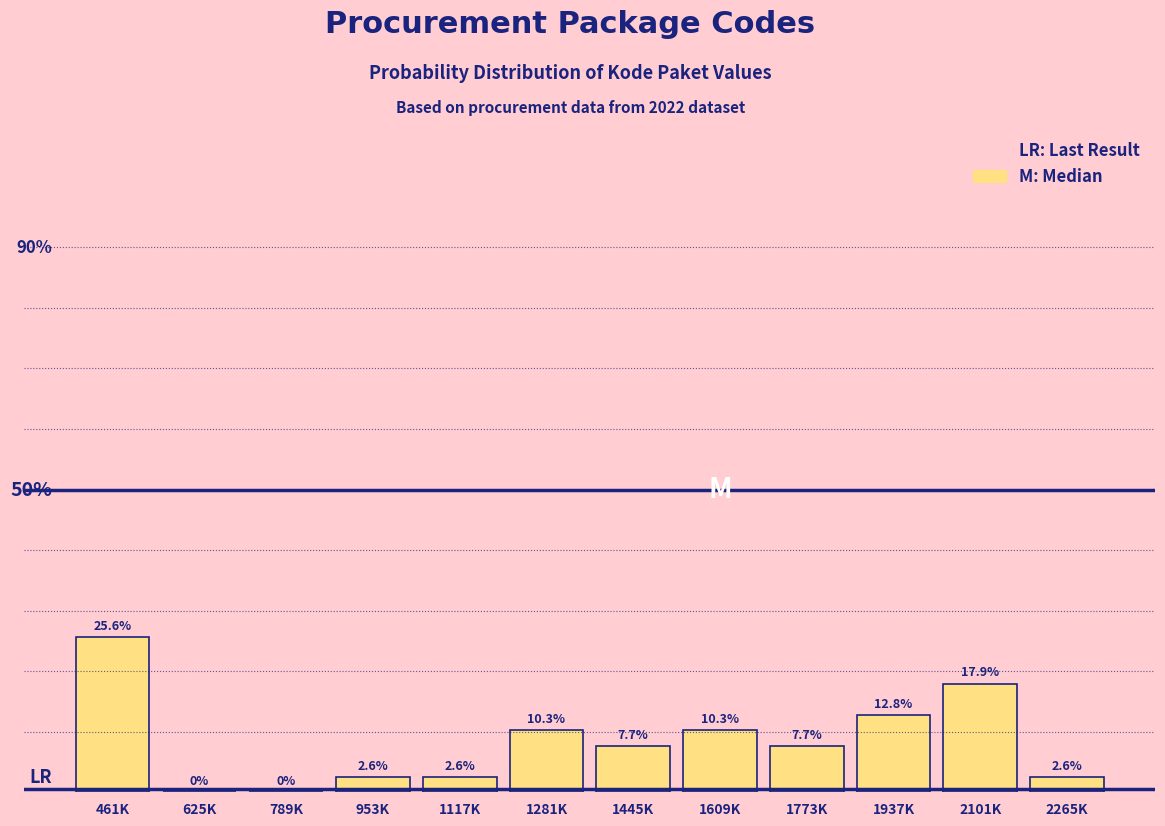

Reading left to right, transcribe all the data shown in this chart.

461K=25.6	625K=0.0	789K=0.0	953K=2.6	1117K=2.6	1281K=10.3	1445K=7.7	1609K=10.3	1773K=7.7	1937K=12.8	2101K=17.9	2265K=2.6